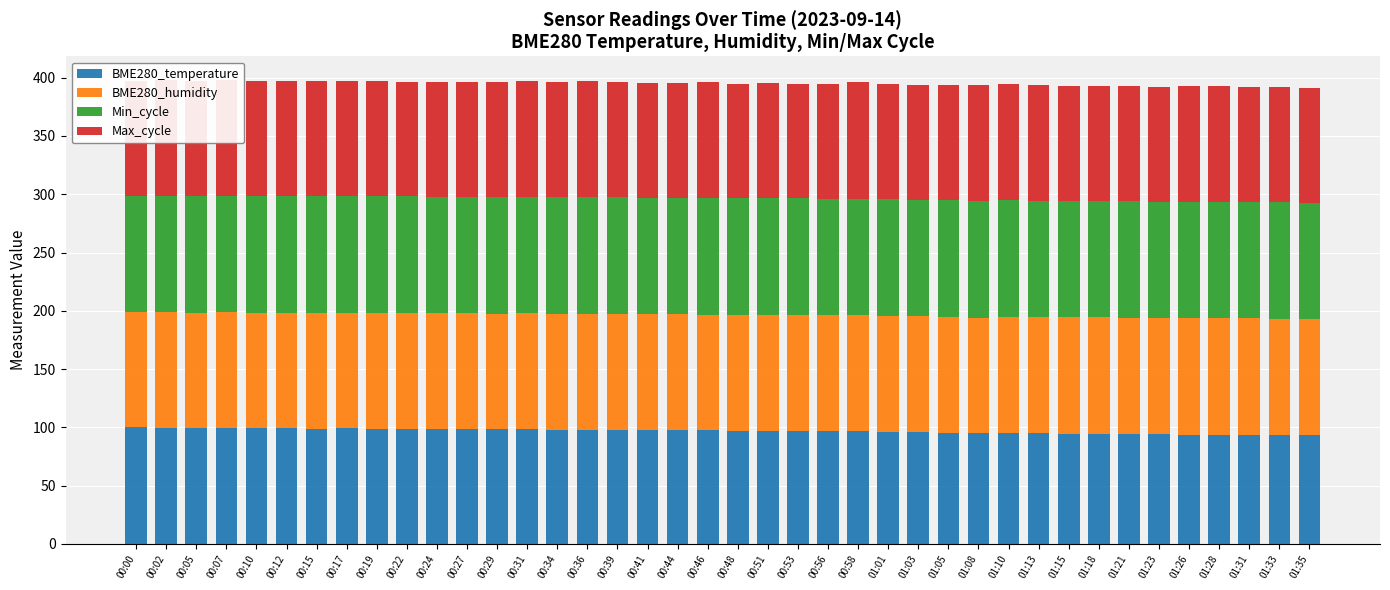

The BME280_temperature series shows 99.0 at 00:17. True or false?

True